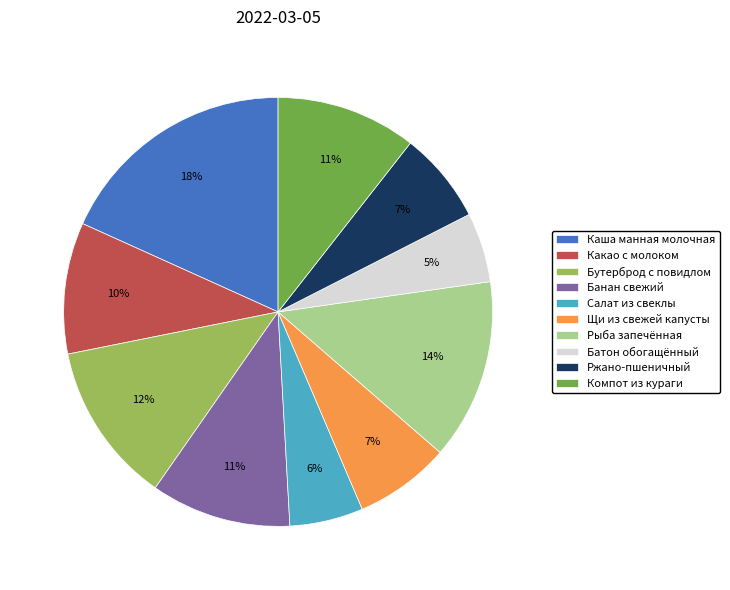

How many slices are in this pie chart?

10